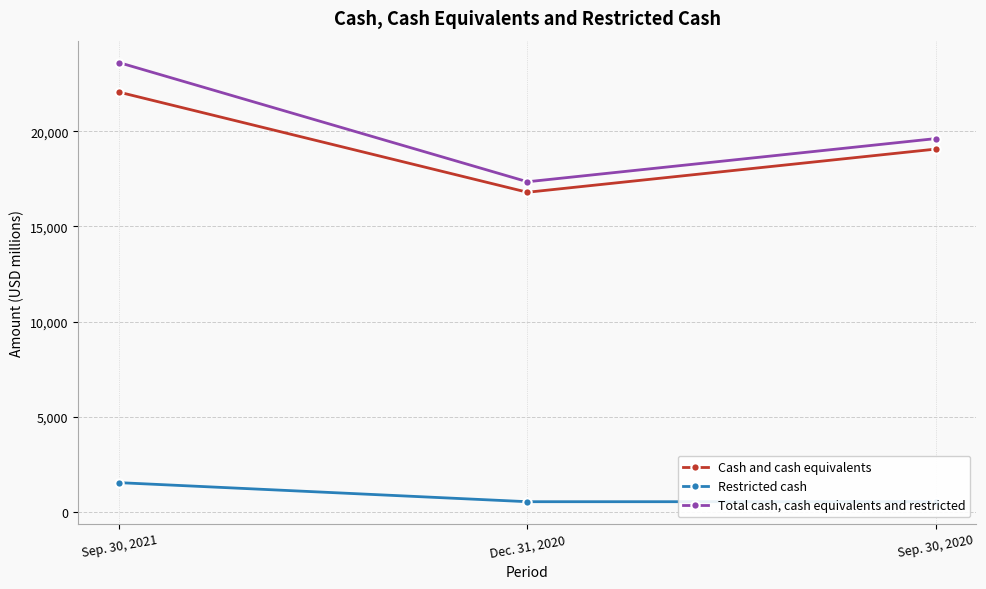

Is the value of Total cash, cash equivalents and restricted at Sep. 30, 2020 greater than the value of Cash and cash equivalents at Sep. 30, 2020?

Yes